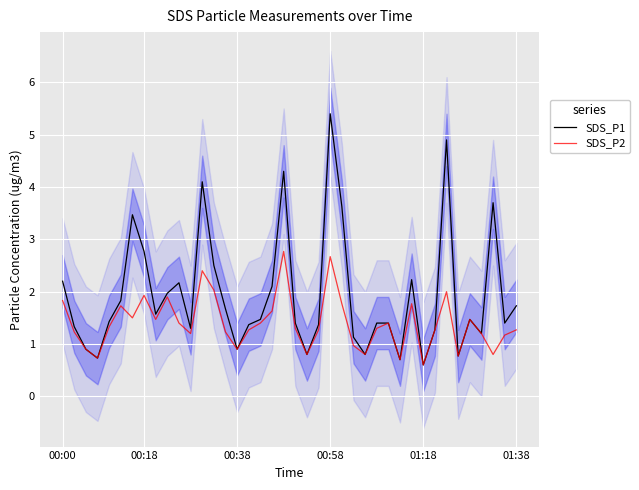

Does the chart display data point markers on the line(s)?

No